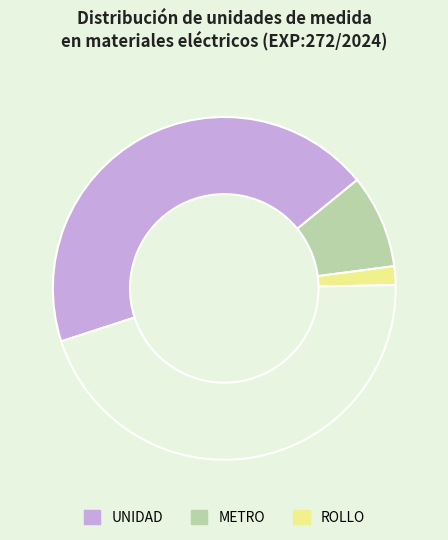

Is there any slice that represents more than half of the pie?

No